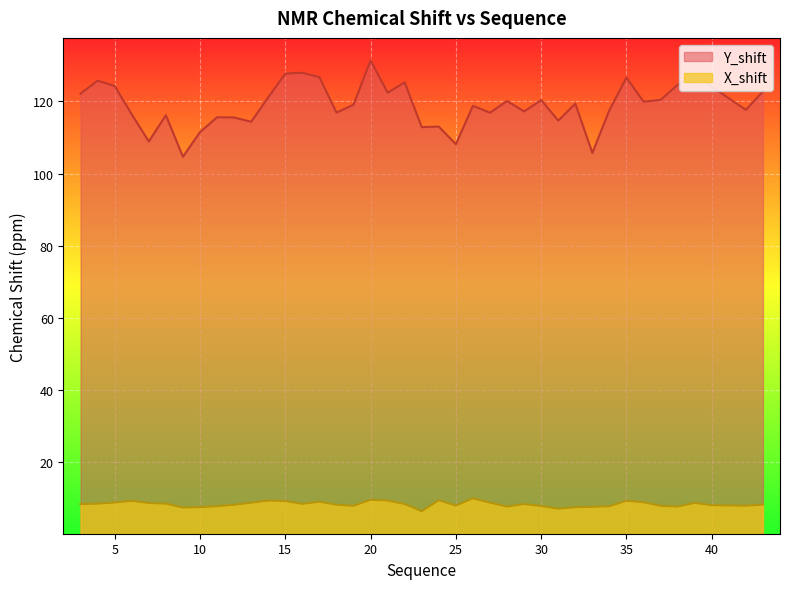

True or false: Y_shift has a value of 183.5 at 39.

False